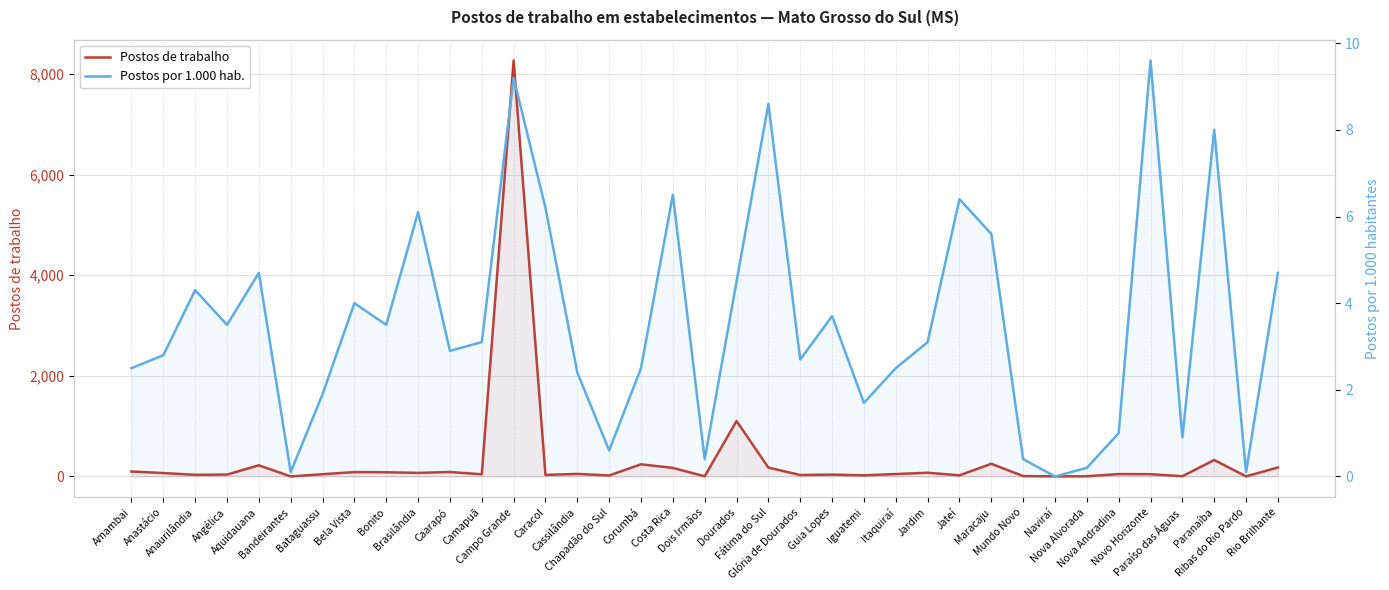

Where is the first local minimum for Postos por 1.000 hab.?

Angélica